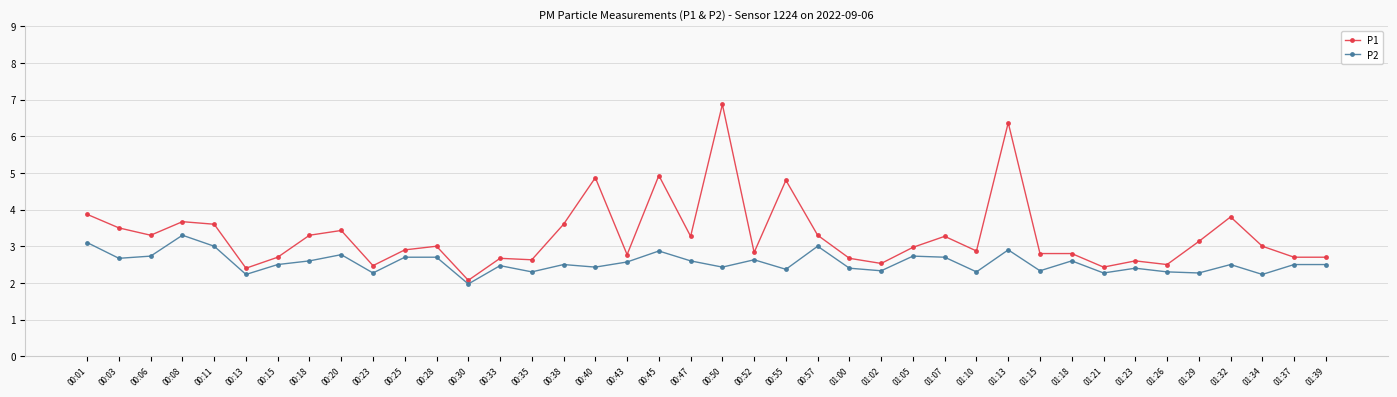

List the series in order of their peak value, lowest first.

P2, P1